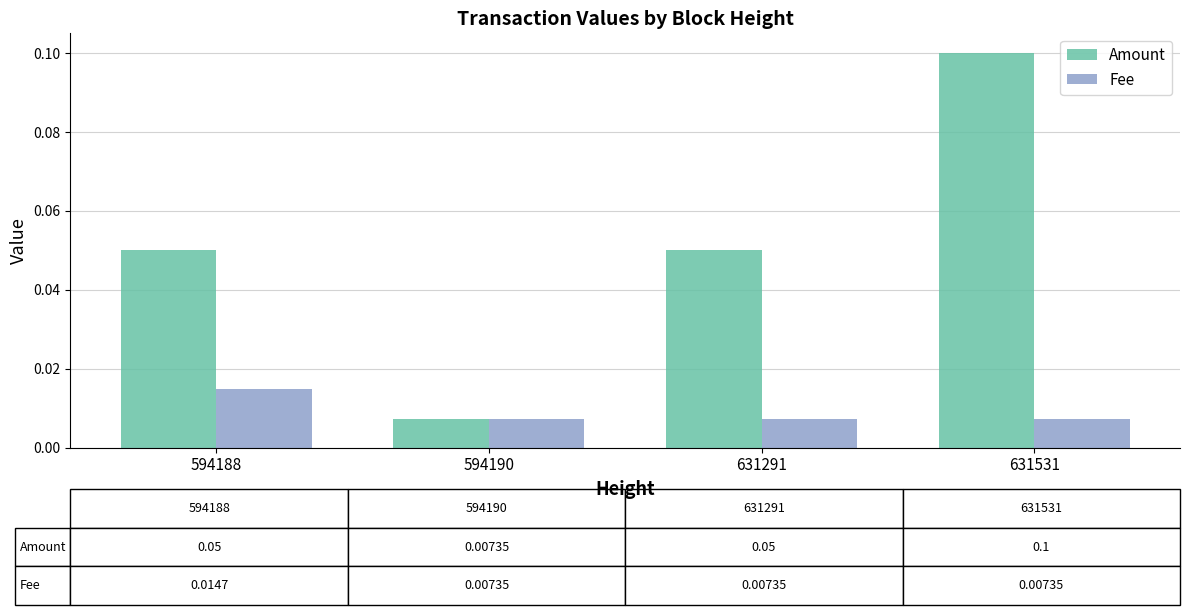

Count the Fee values in the range 0 to 1.

4